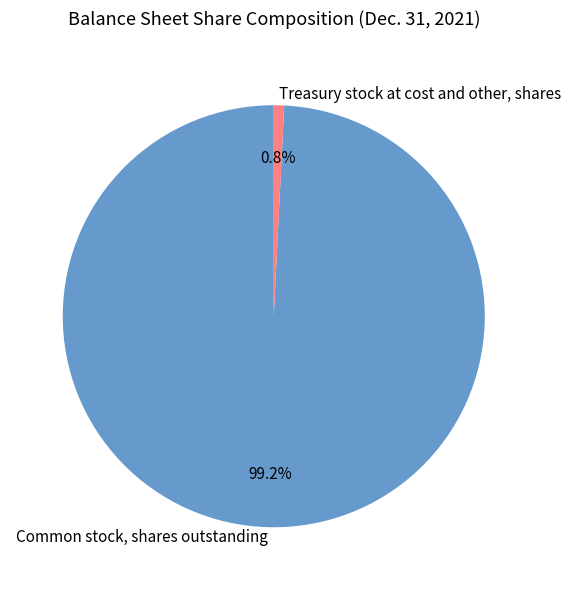

How much of the chart is everything except Treasury stock at cost and other, shares?

99.2%